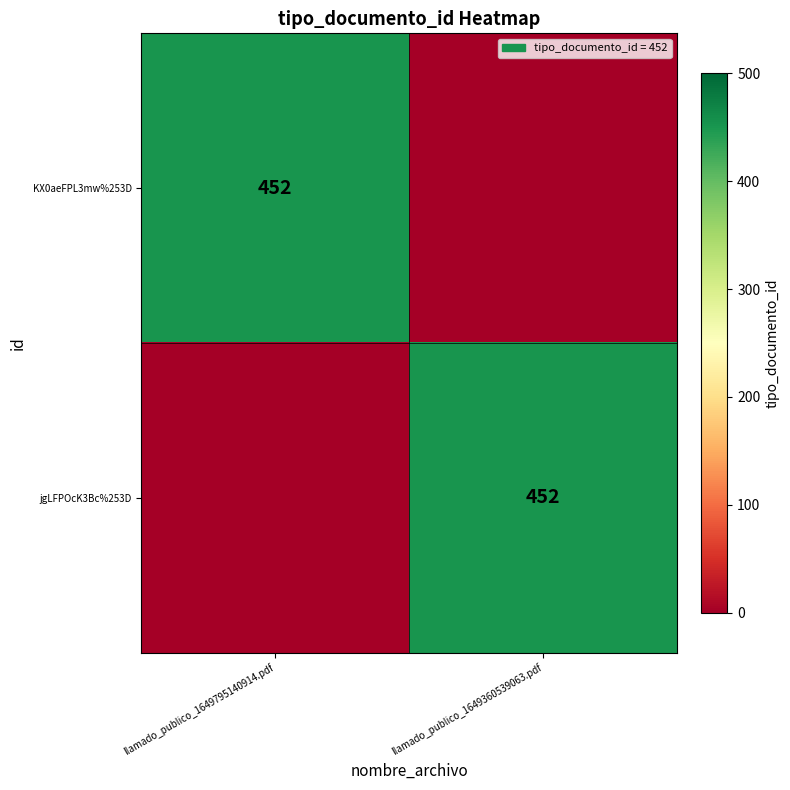

The value of jgLFPOcK3Bc%253D at llamado_publico_1649360539063.pdf is 686. True or false?

False